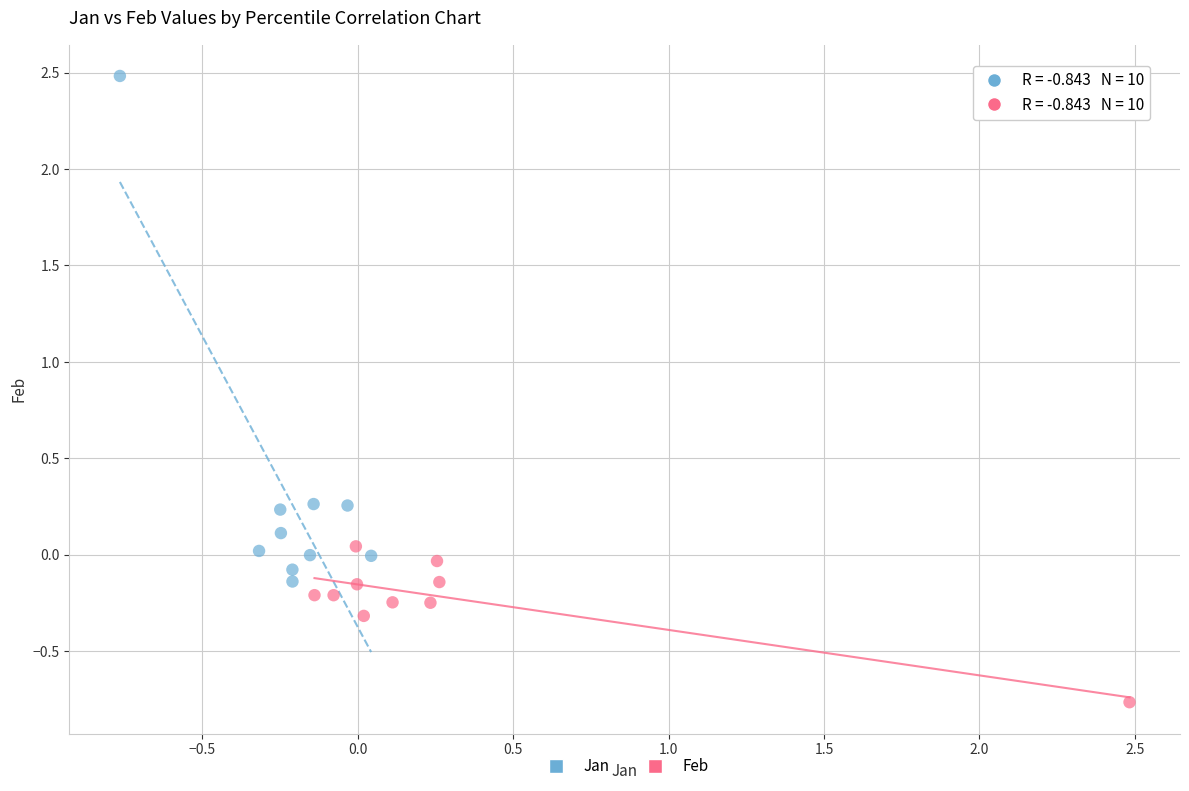

What are all the series names shown in the legend?

Jan, Feb